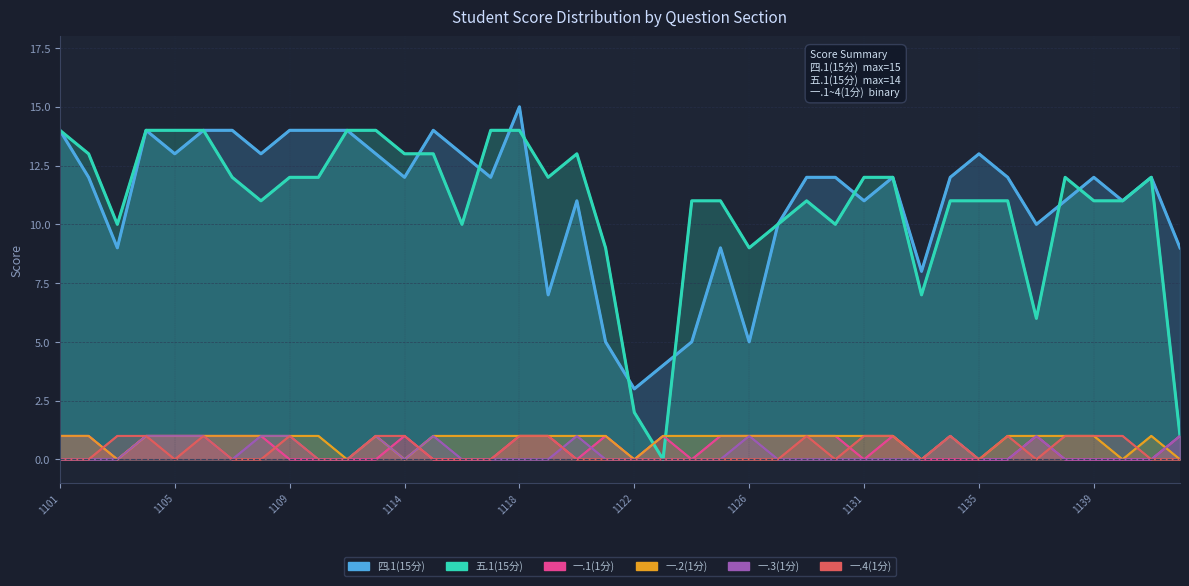

Which series changed the most between 2023061120 and 2023061124?

四.1(15分)